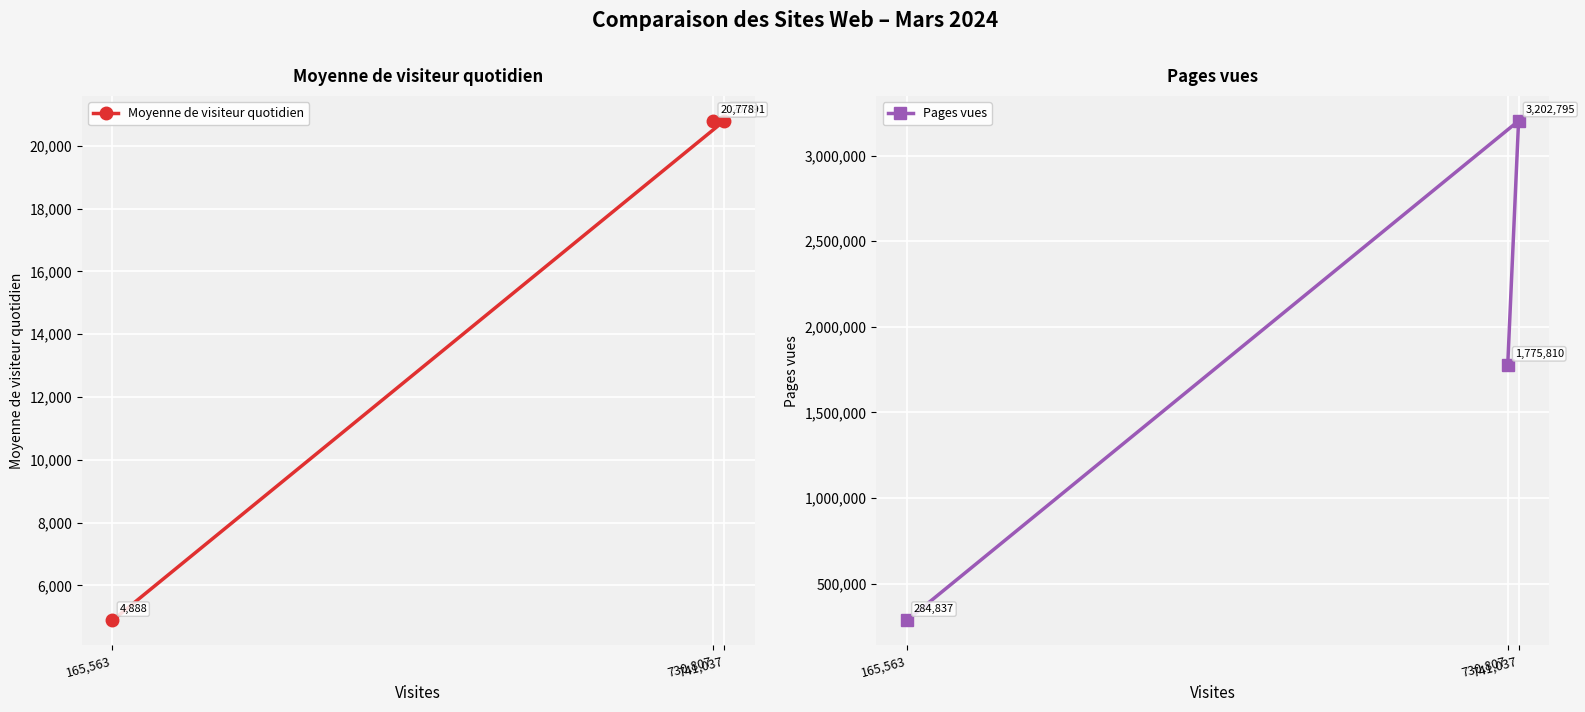

What is the difference between the maximum and minimum values in the Moyenne de visiteur quotidien series?

15903